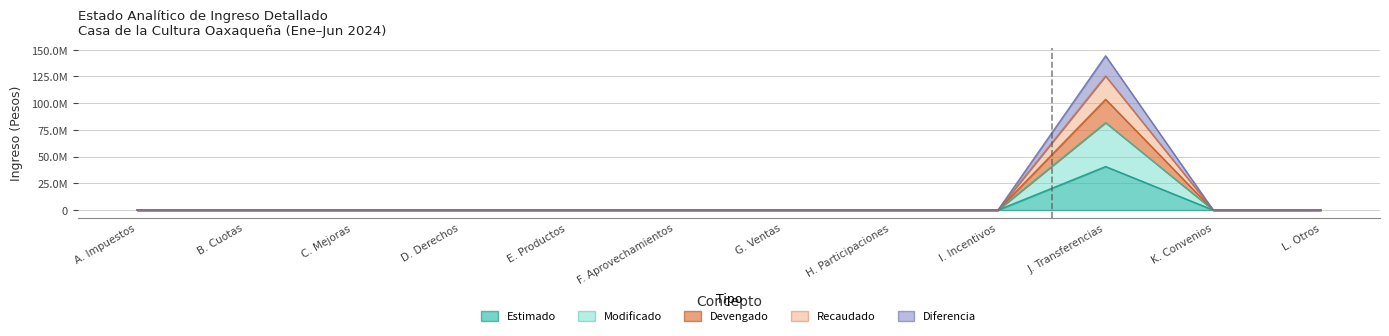

True or false: Recaudado has more than 1 interior local peaks.

False